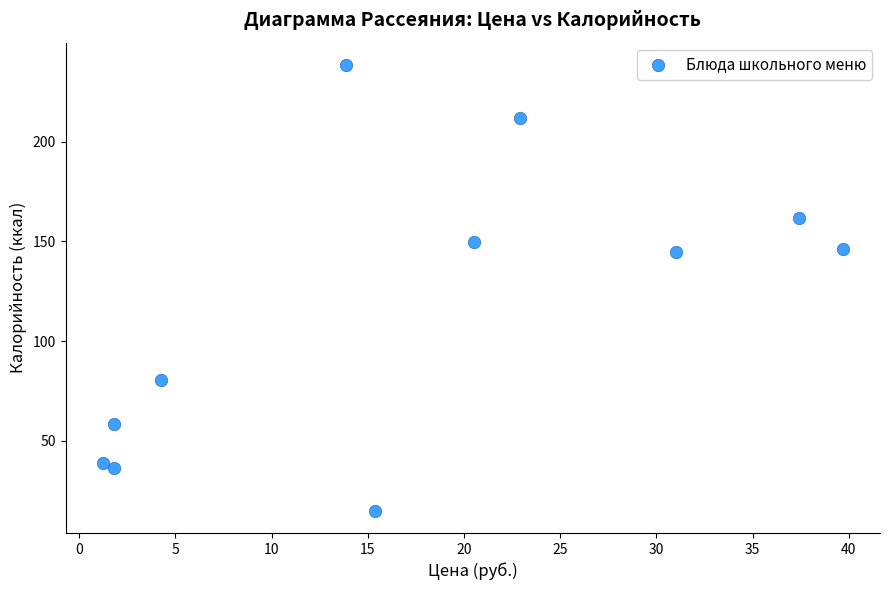

What is the average X value?

17.3